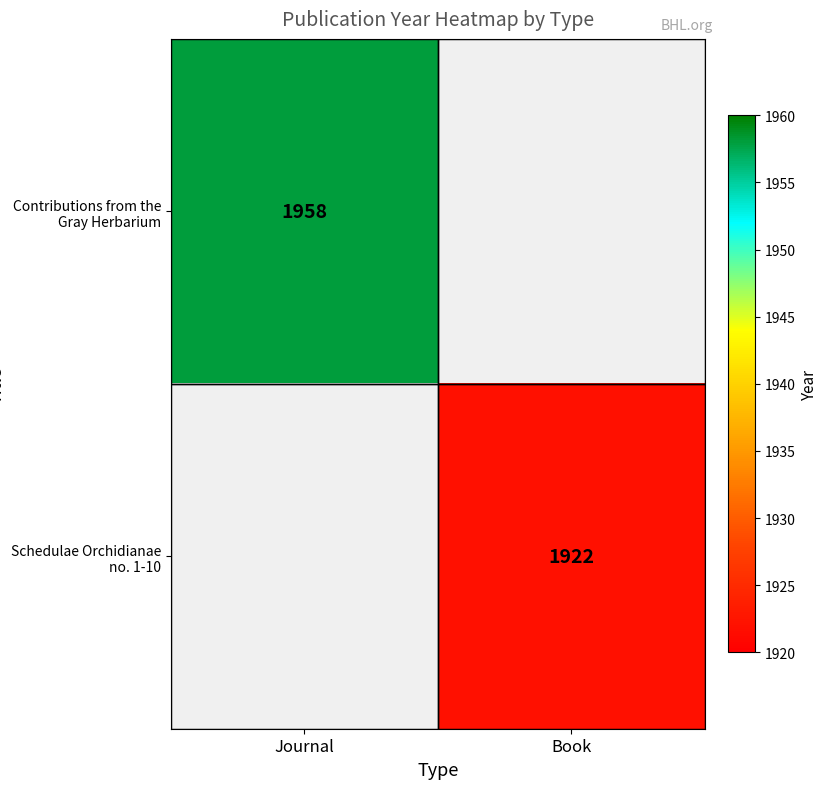

The value of Schedulae Orchidianae no. 1-10 at Book is 3045. True or false?

False